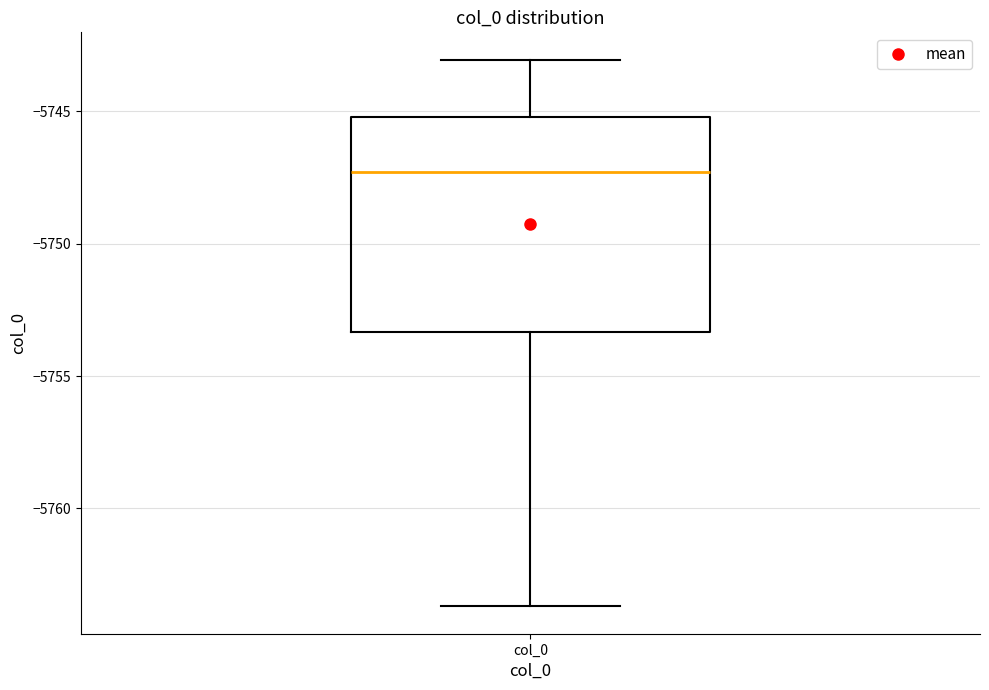

Transcribe this box plot: give where the median line is, the range the box spans, and where the two whiskers end, as read against the y-axis. The values are not printed on the chart, so give them approximately, as read against the axis.

median -5747.5, box -5753.5 to -5745.0, whiskers -5763.5 to -5743.0